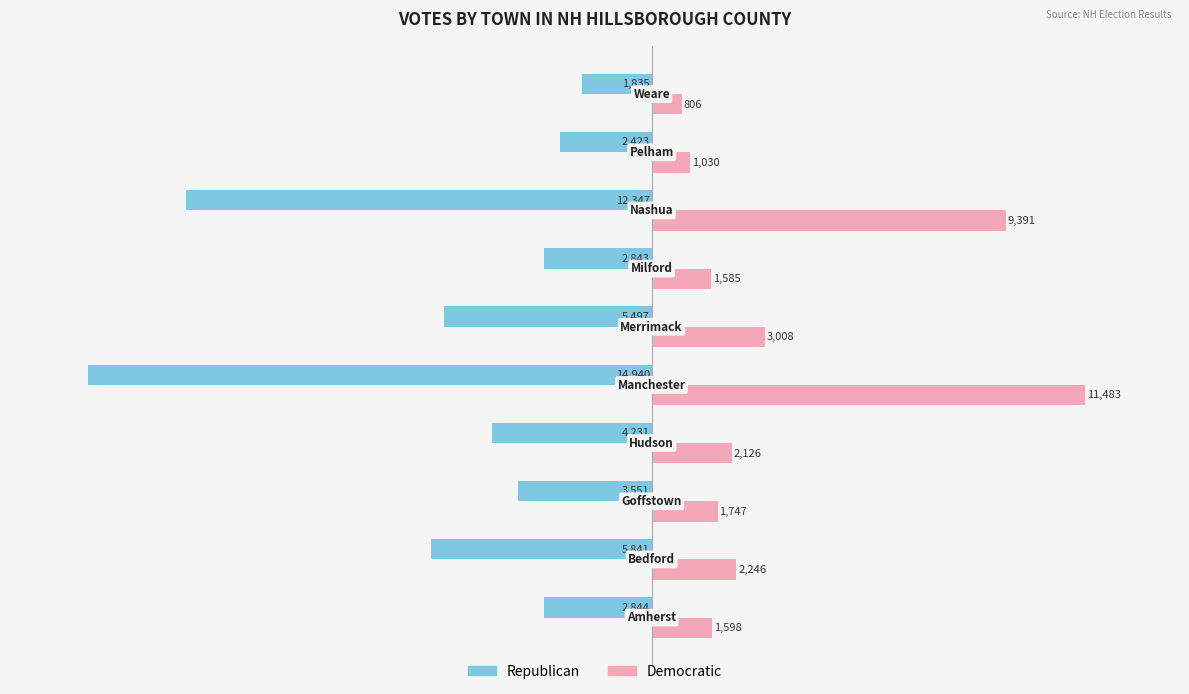

True or false: Democratic has a value of 3008 at Merrimack.

True